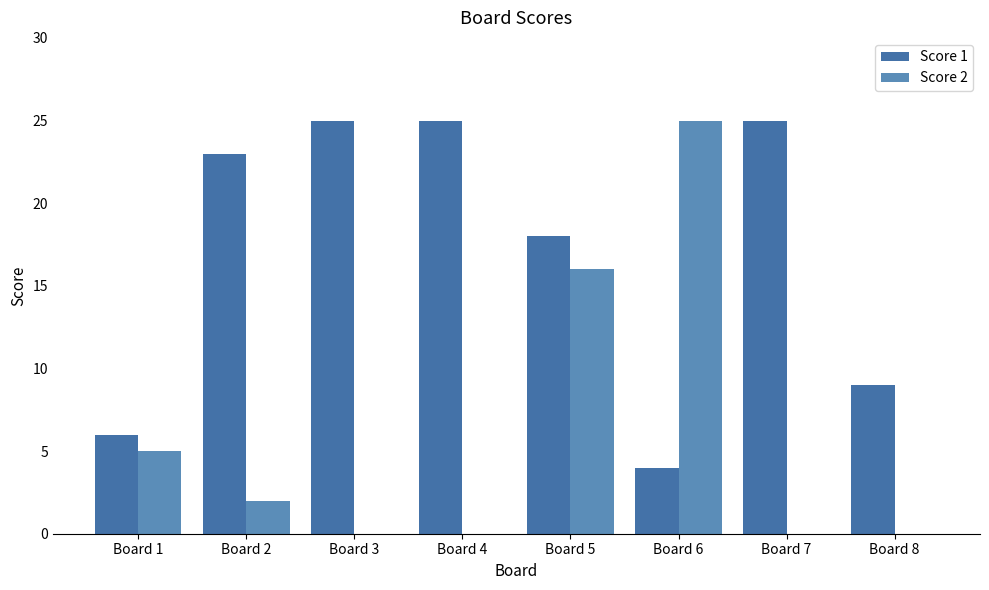

What is the sum of all Score 2 values?

48